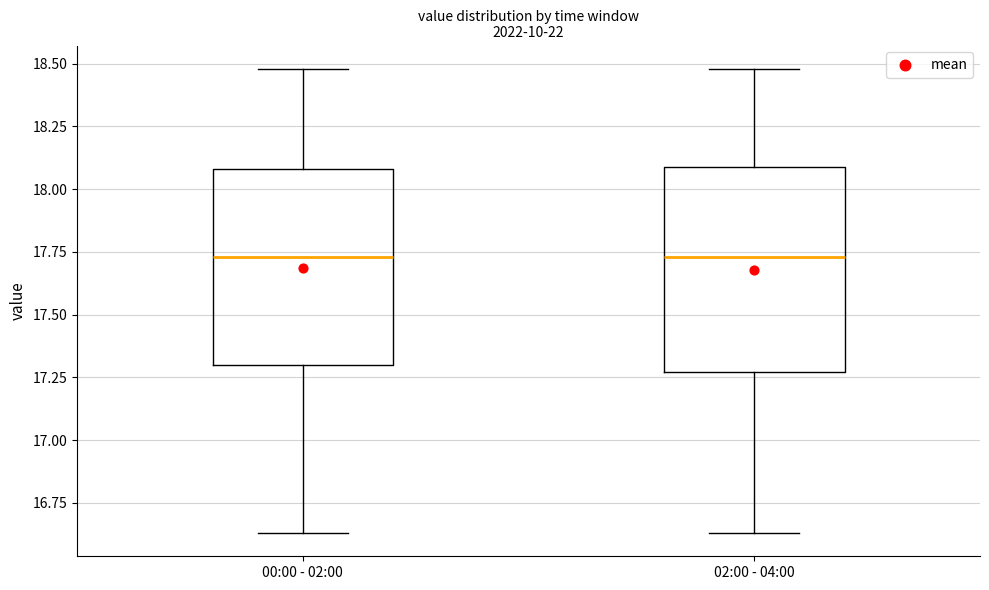

Where does the median line of the box for 02:00 - 04:00 sit on the y-axis? The values are not printed on the chart, so give them approximately, as read against the axis.

17.75